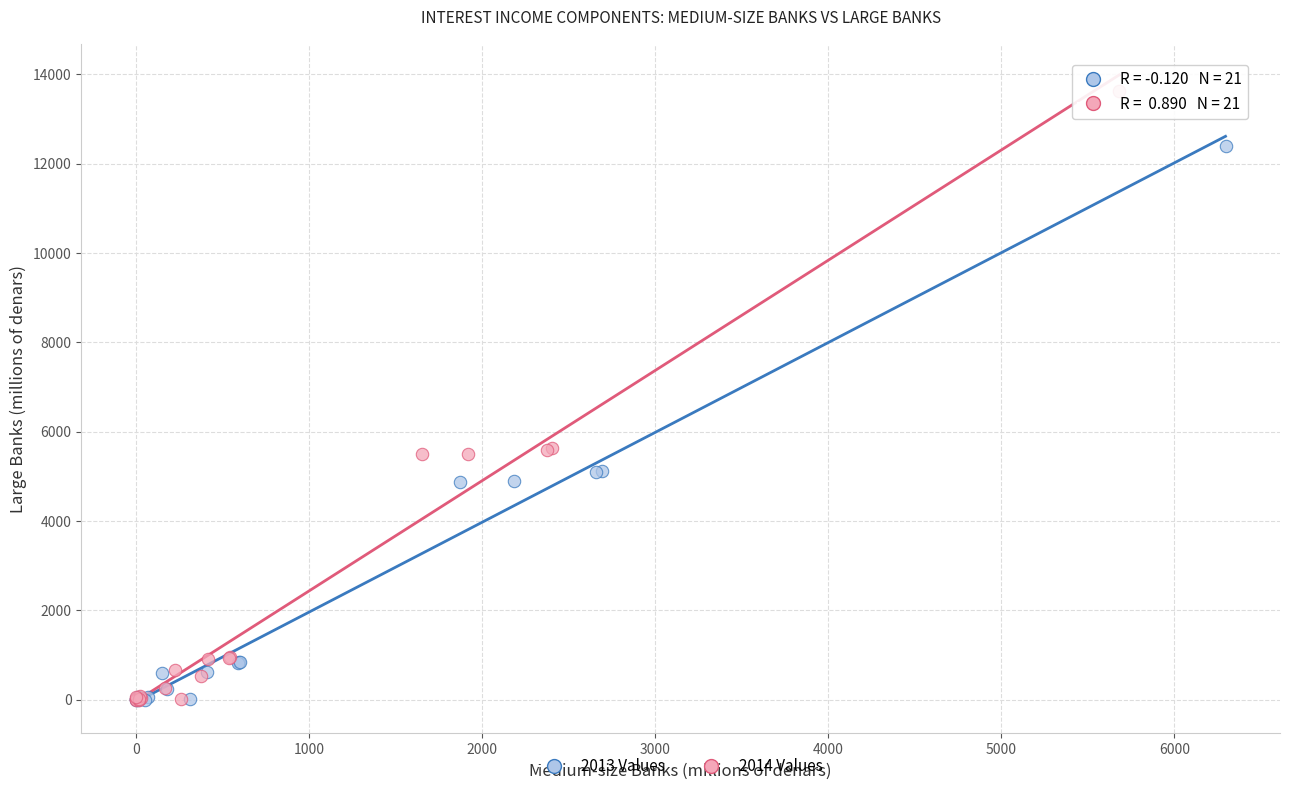

Which series has the widest spread of Y values?

2014 Values